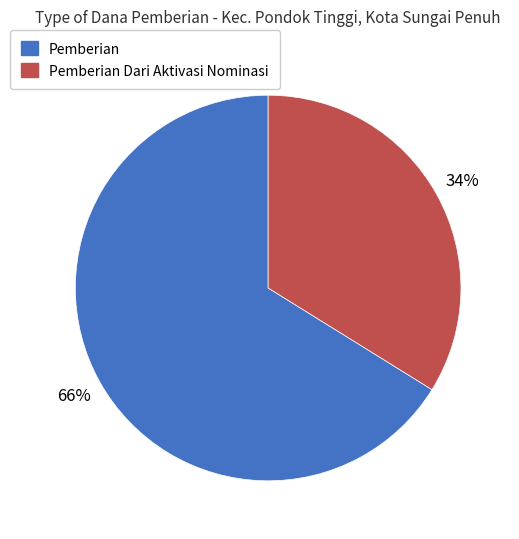

To the nearest percent, what is the difference between the largest and smallest slice percentages?

32%